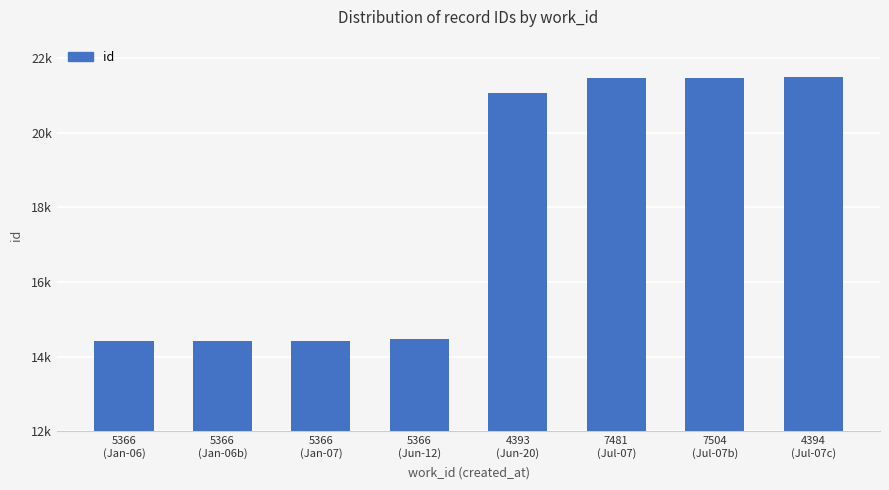

What is the sum of all values?

143221